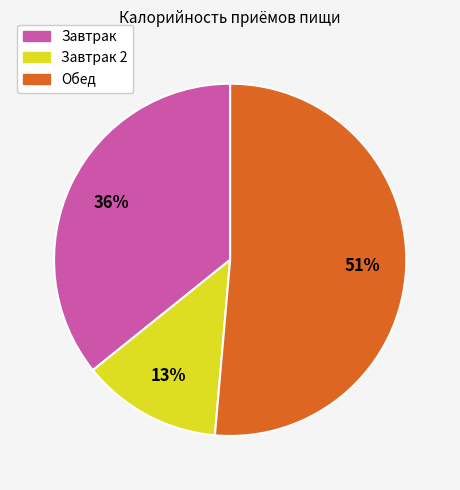

Is there a majority slice in this chart?

Yes